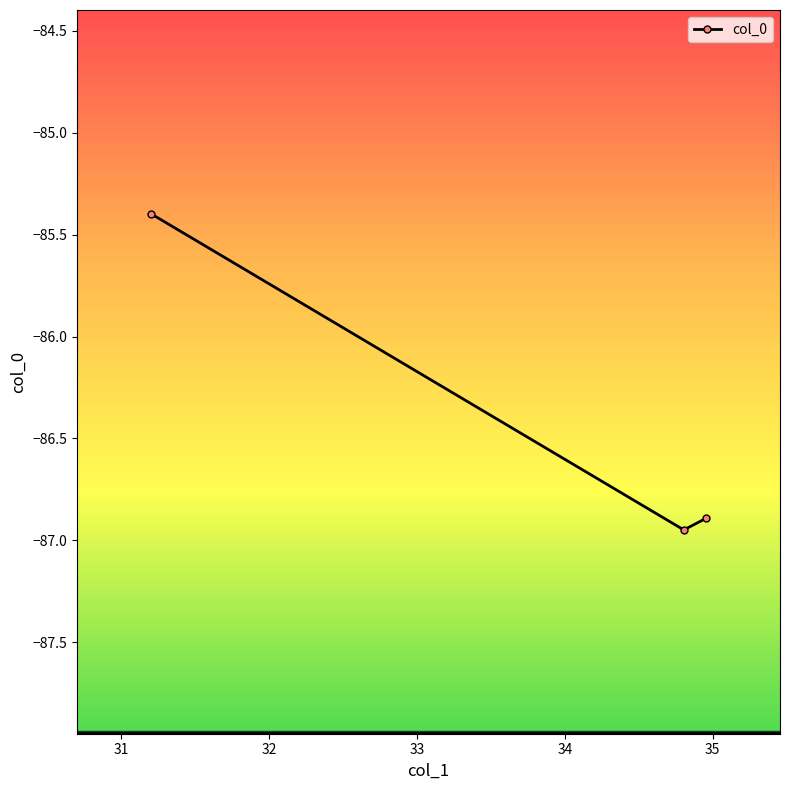

What is the greatest value displayed?

-85.4